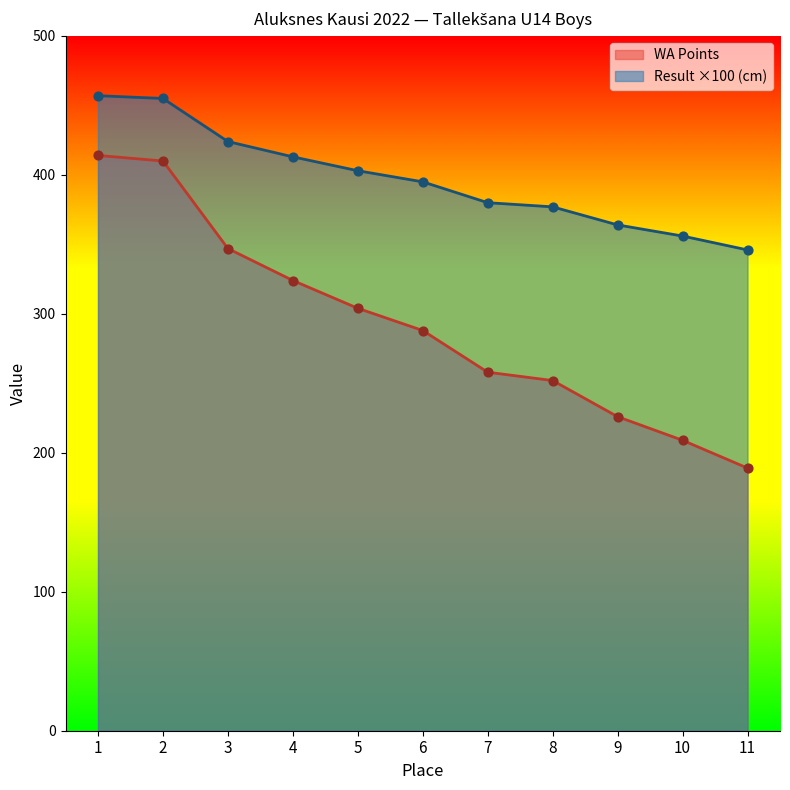

At which category is the sum across all series the highest?

1